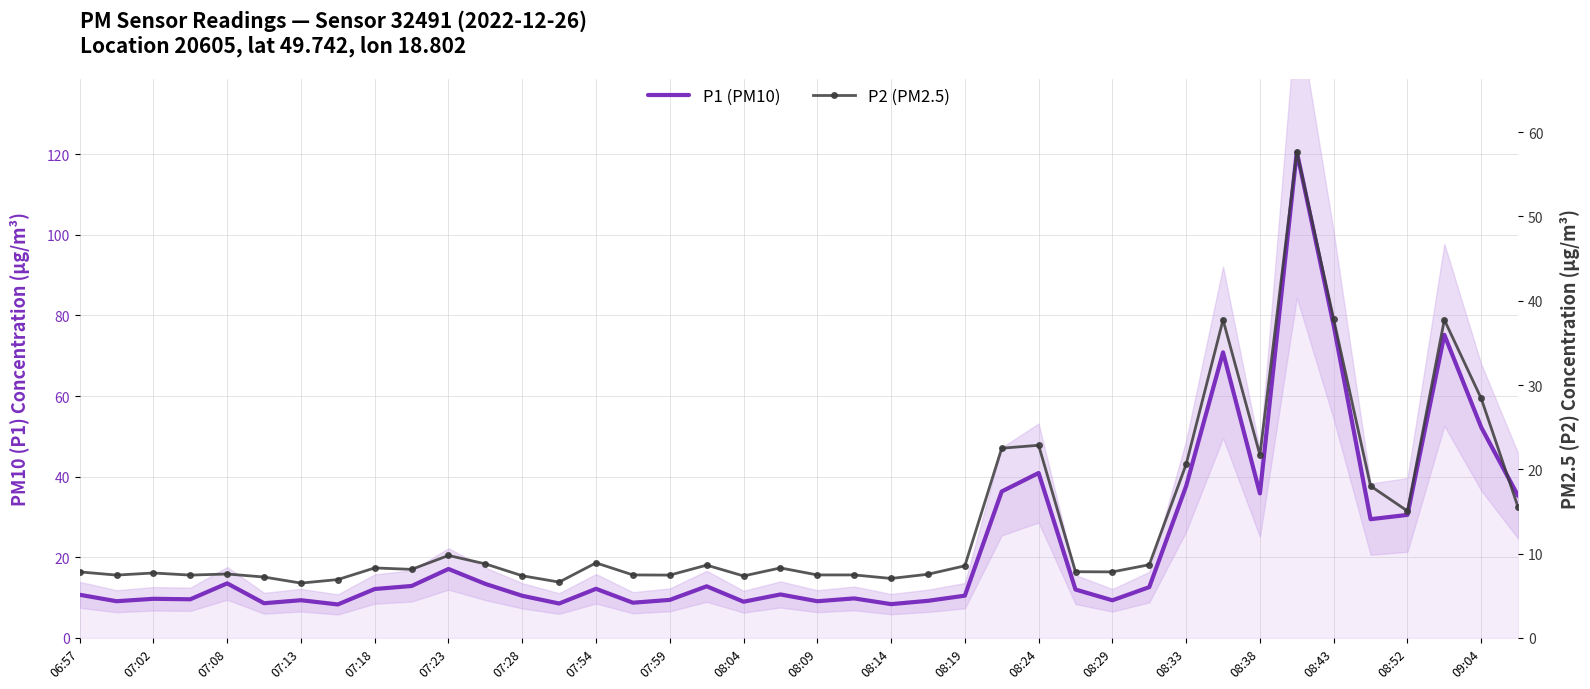

How many data points in P1 (PM10) are above 12?

20